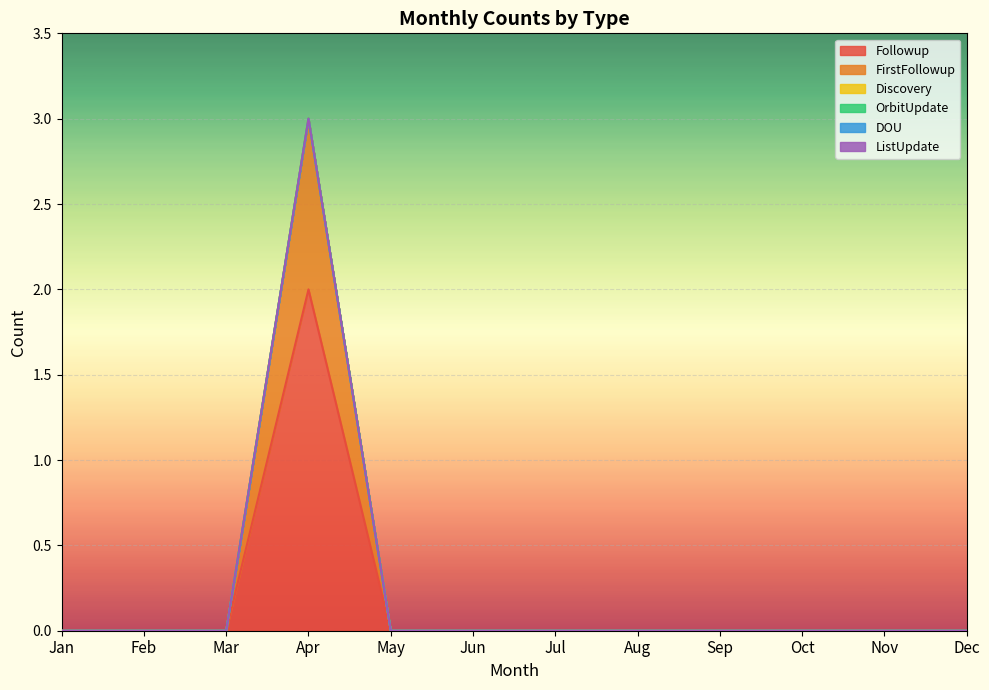

What is the difference between the maximum and minimum values in the Followup series?

2